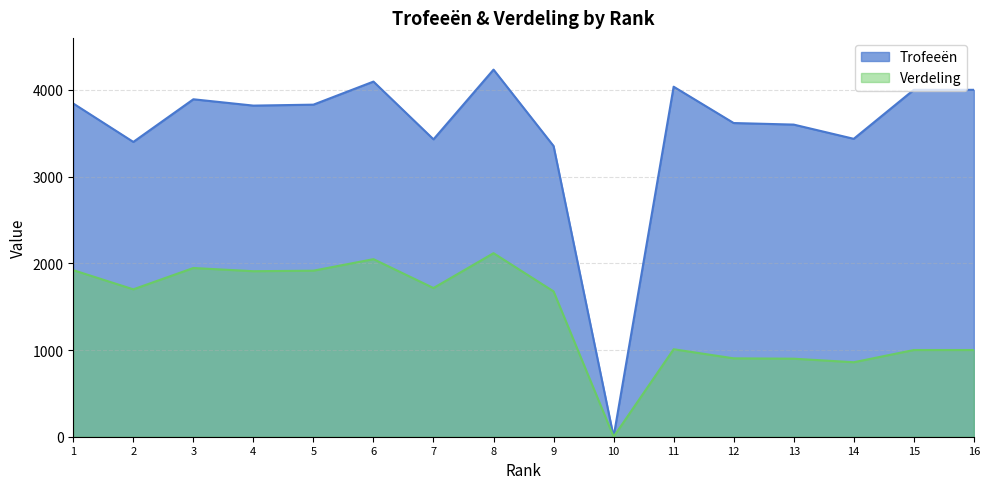

Reading right to left, transcribe all the data shown in this chart.

Trofeeën: 16=4001	15=4001	14=3436	13=3600	12=3618	11=4037	10=0	9=3353	8=4234	7=3430	6=4096	5=3830	4=3819	3=3892	2=3400	1=3843
Verdeling: 16=1000	15=1000	14=859	13=900	12=904	11=1009	10=0	9=1676	8=2117	7=1715	6=2048	5=1915	4=1909	3=1946	2=1700	1=1921